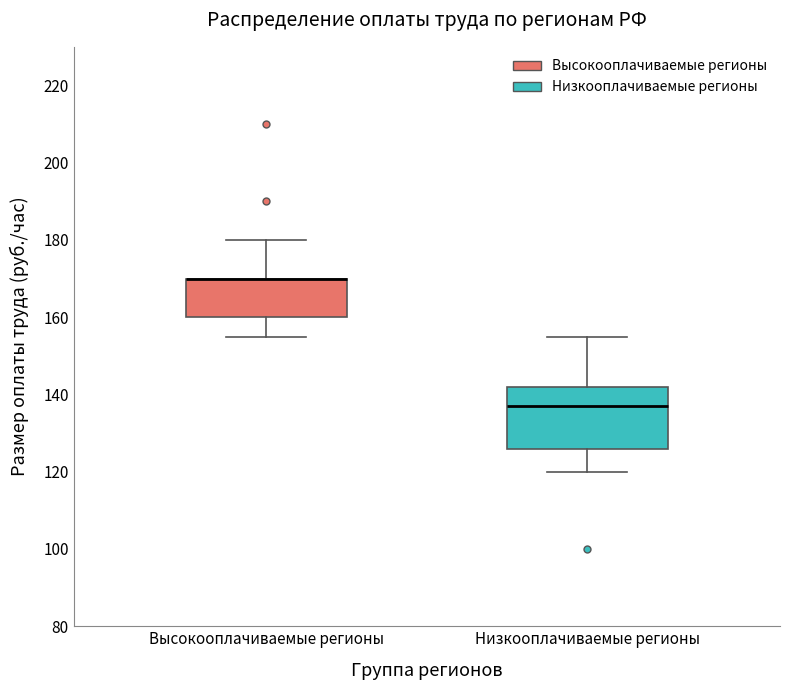

Reading left to right, read every box against the y-axis: the position of its median line, the range the box covers, and the ends of its whiskers. The values are not printed on the chart, so give them approximately, as read against the axis.

Высокооплачиваемые регионы: median 170 (drawn on the box's upper edge), box 160 to 170, whiskers 156 to 180
Низкооплачиваемые регионы: median 138, box 126 to 142, whiskers 120 to 156